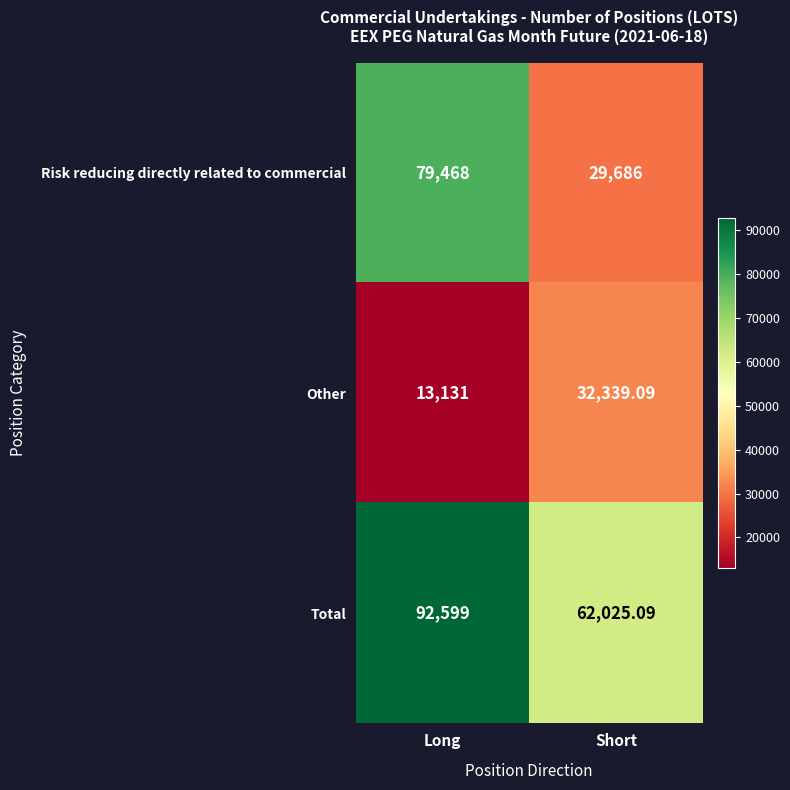

Where does the Other series first go above 32339?

Short